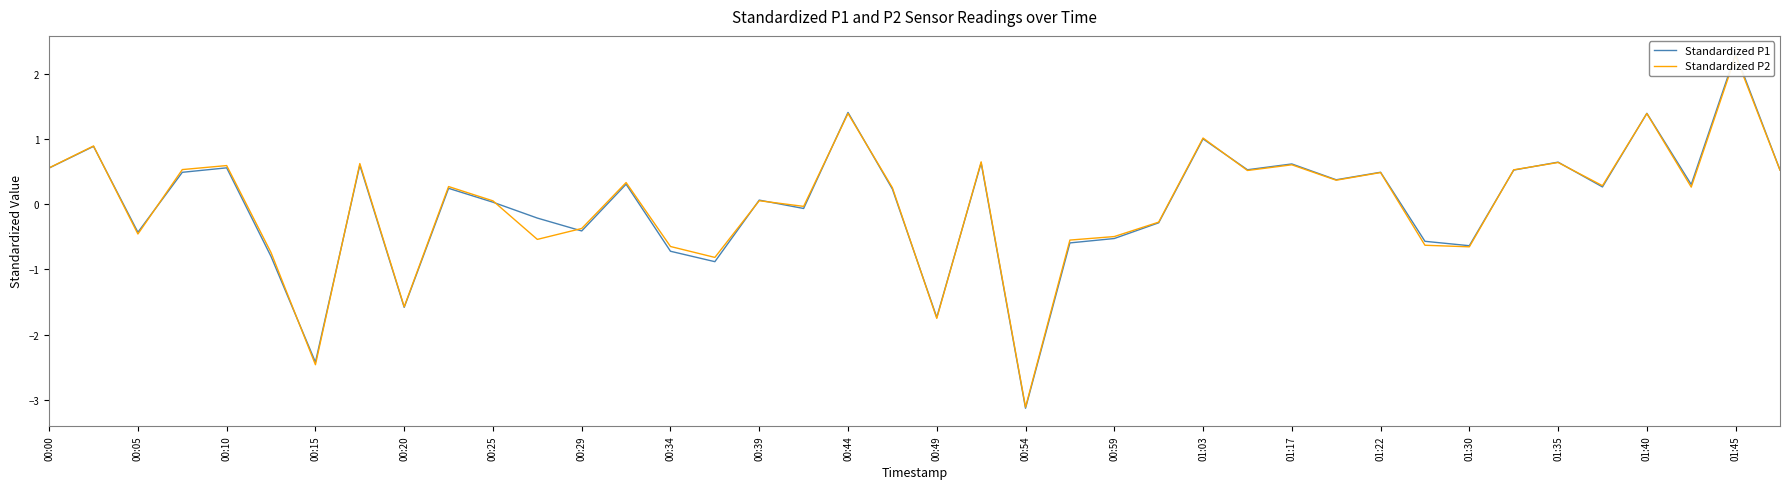

What is the difference between the second highest and second lowest values in the Standardized P1 series?

3.8